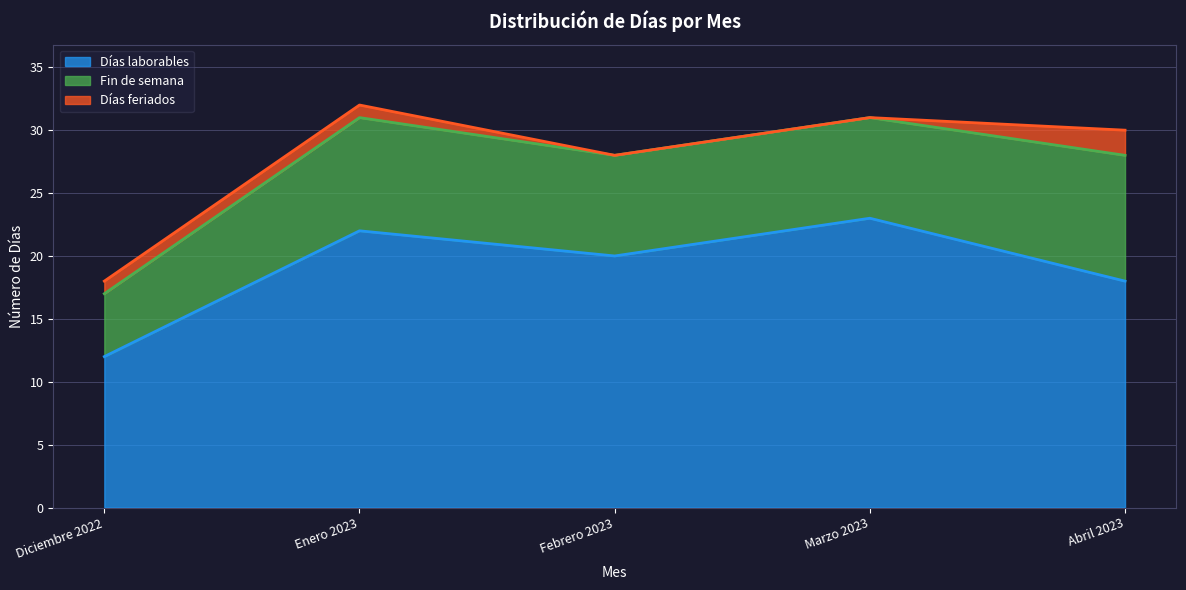

Which series has the widest spread of values?

Días laborables